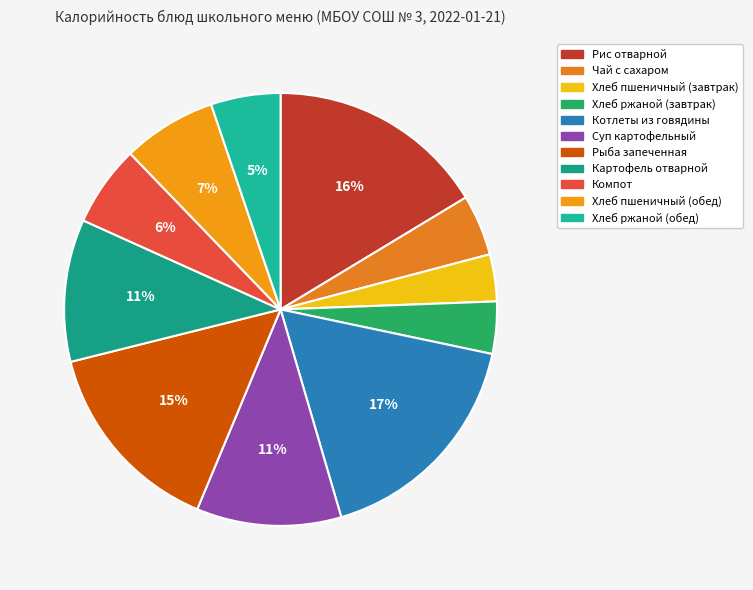

What percentage do Суп картофельный and Хлеб пшеничный (завтрак) together represent?

14.3%